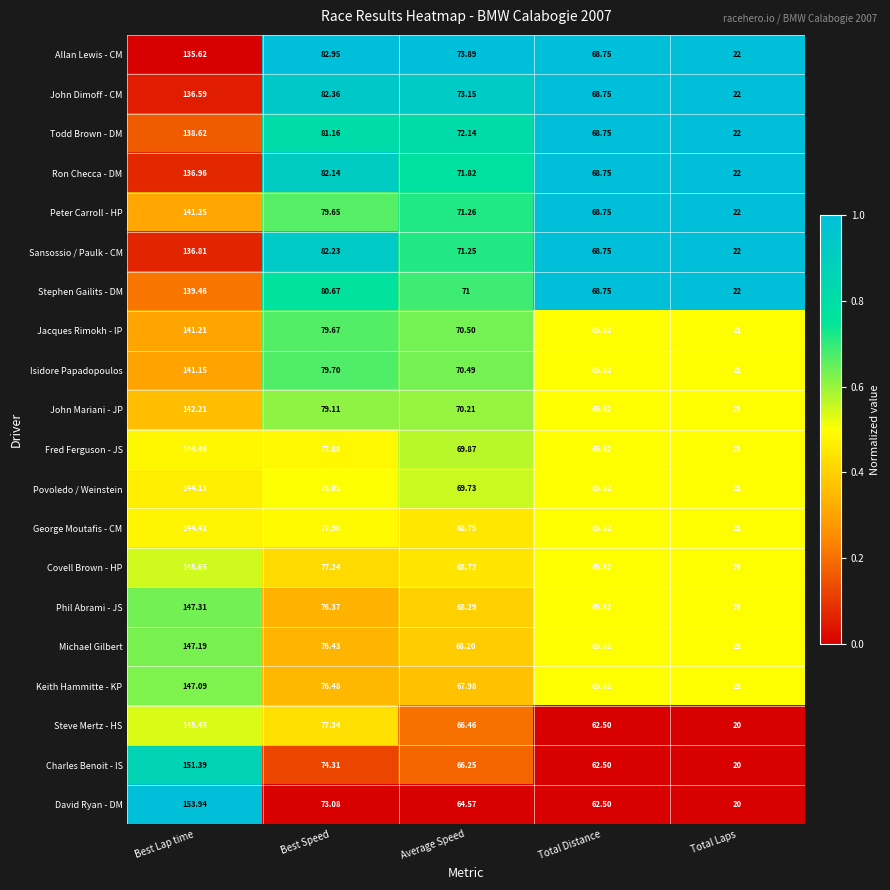

Which category has the highest value in the Povoledo / Weinstein series?

Best Lap time